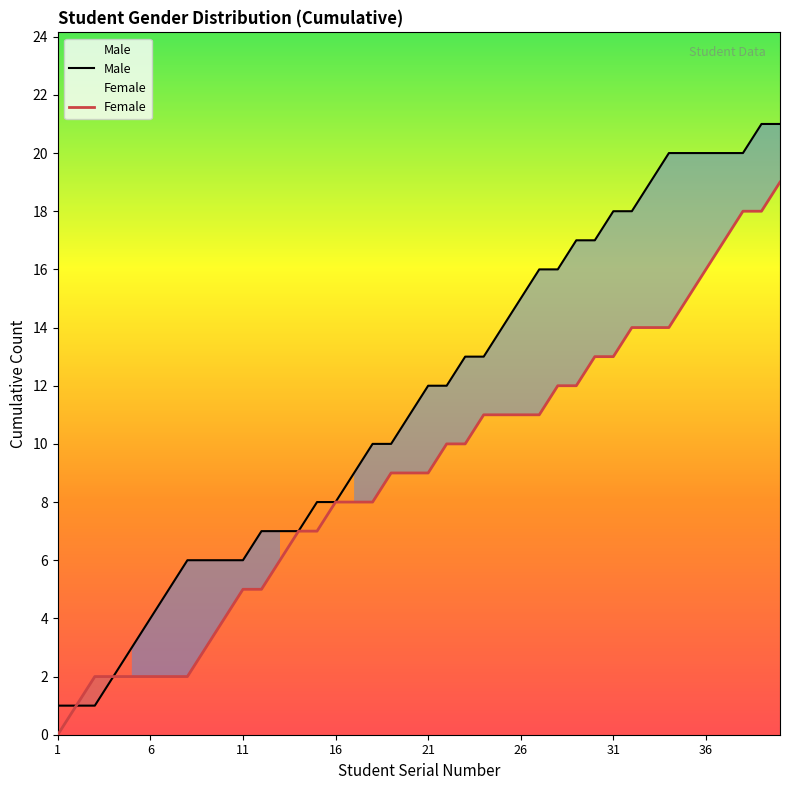

What is the sum of all Male values?

460